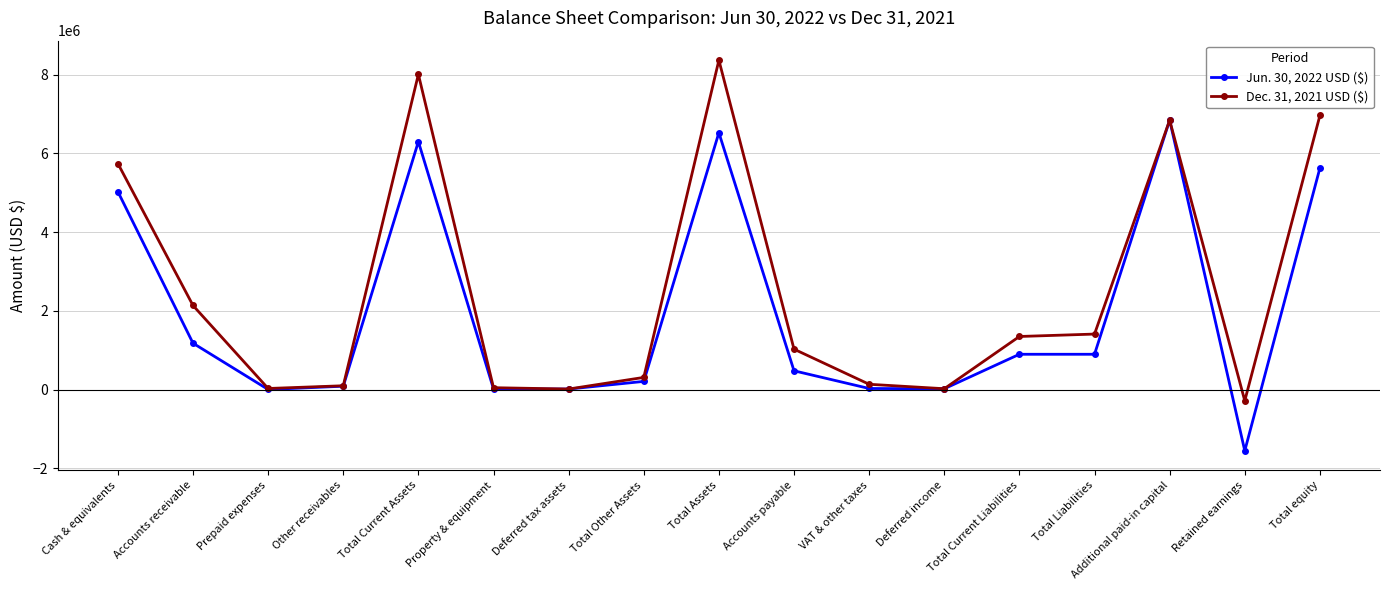

The value of Dec. 31, 2021 USD ($) at Prepaid expenses is 29031. True or false?

True